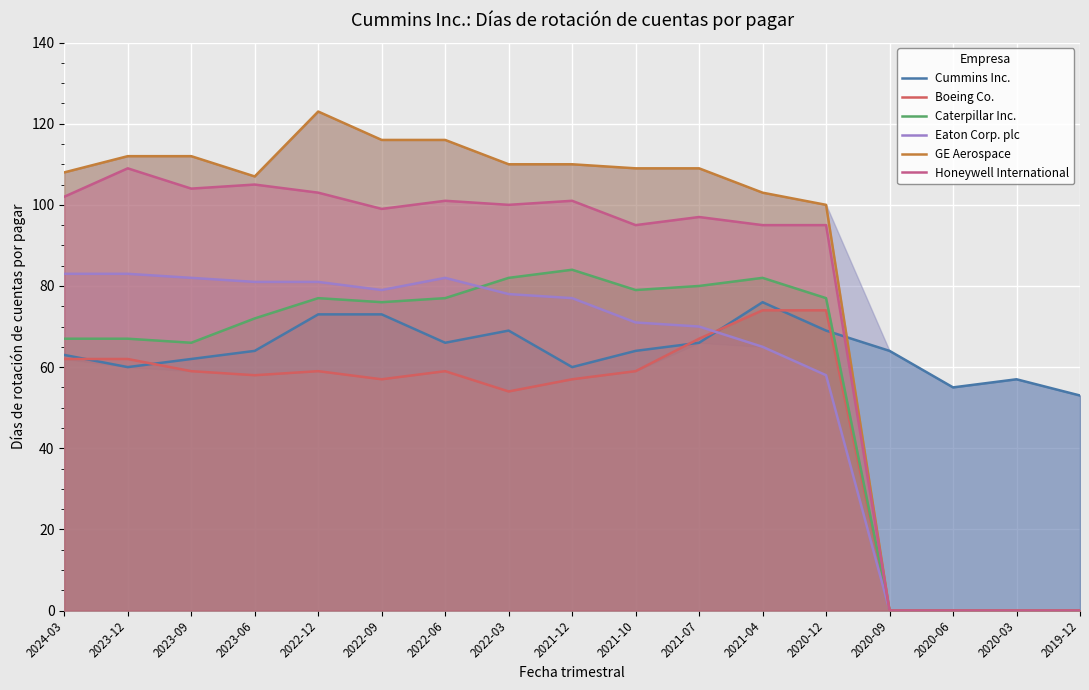

Which series has the largest range (max minus min)?

GE Aerospace